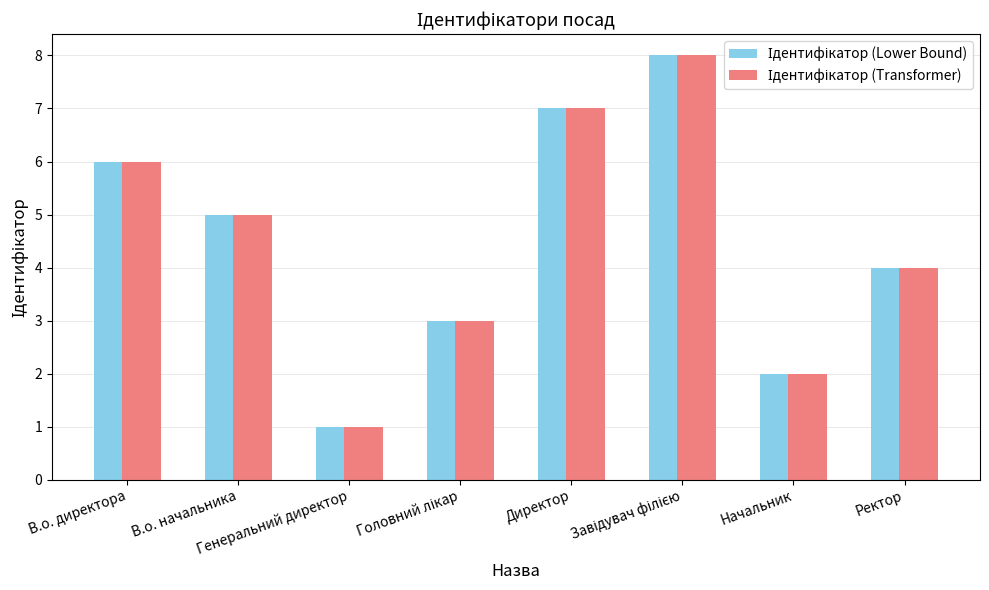

What is the maximum value shown in the chart?

8